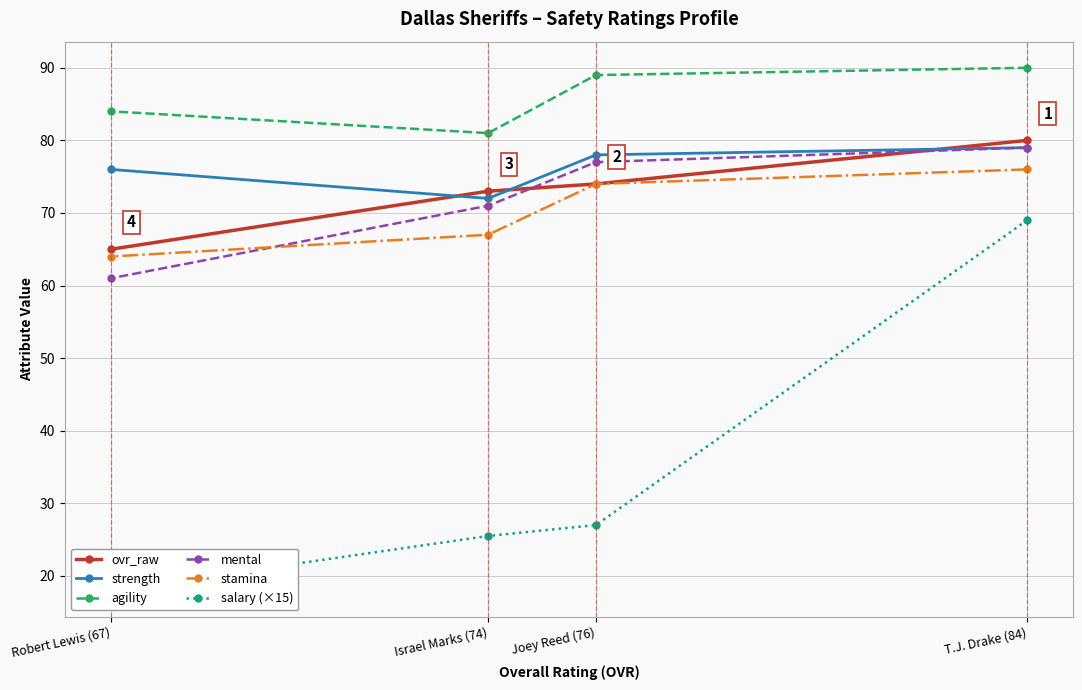

What is the sum of the stamina values at T.J. Drake (84) and Joey Reed (76)?

150